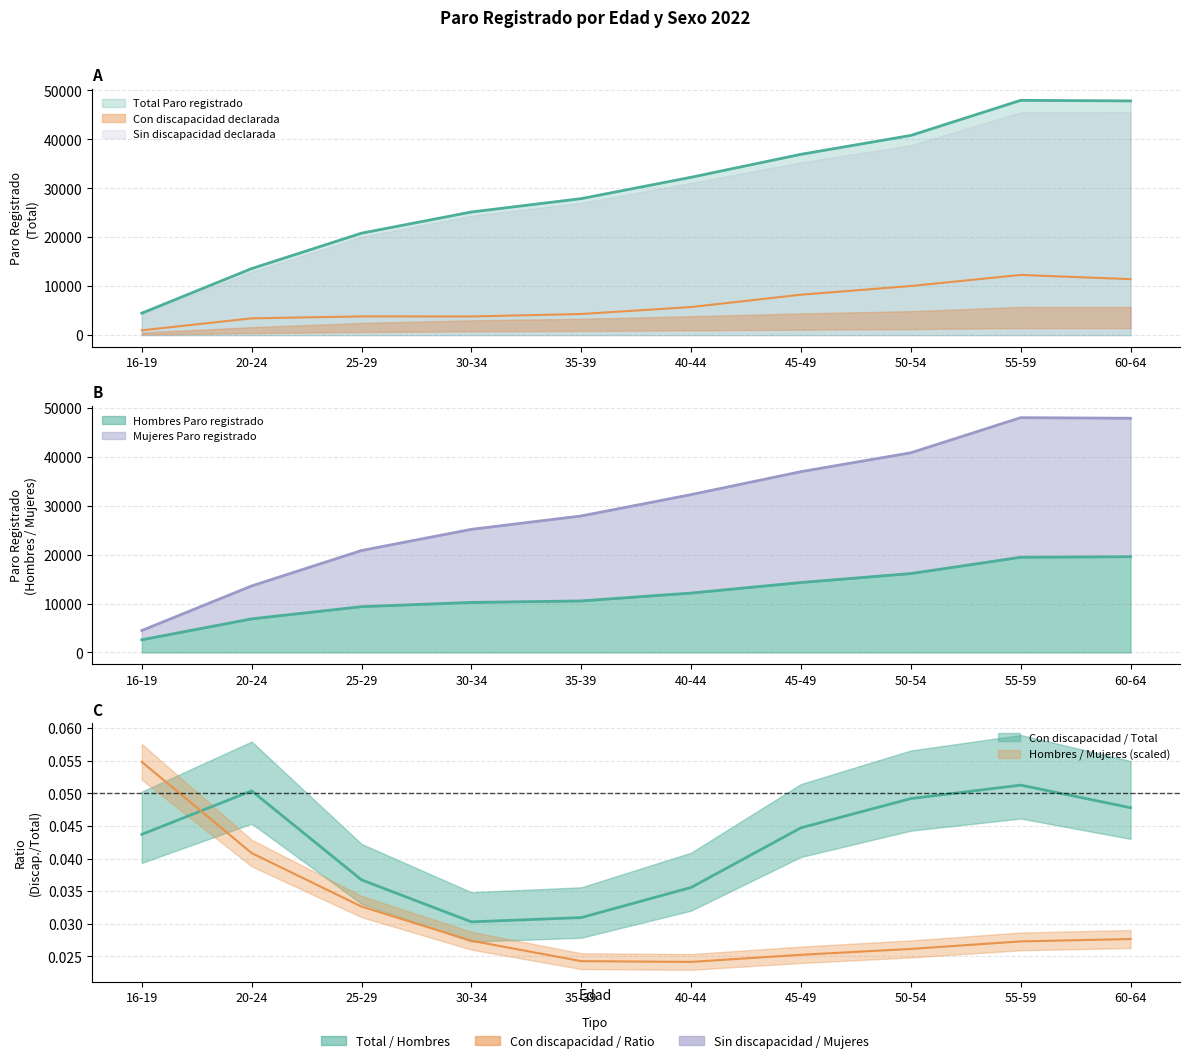

True or false: Sin discapacidad declarada has a value of 69079 at 50-54.

False